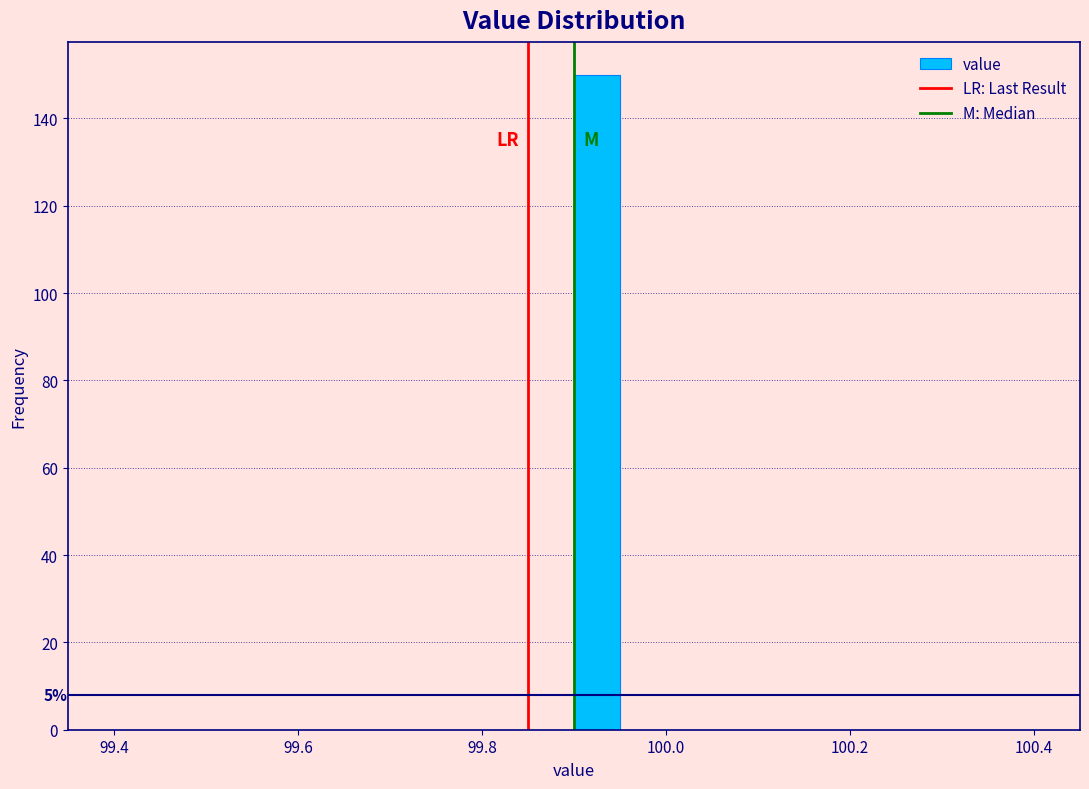

Around what value on the x-axis is the tallest bar? Give the approximate position of its centre, as read against the axis.

99.92